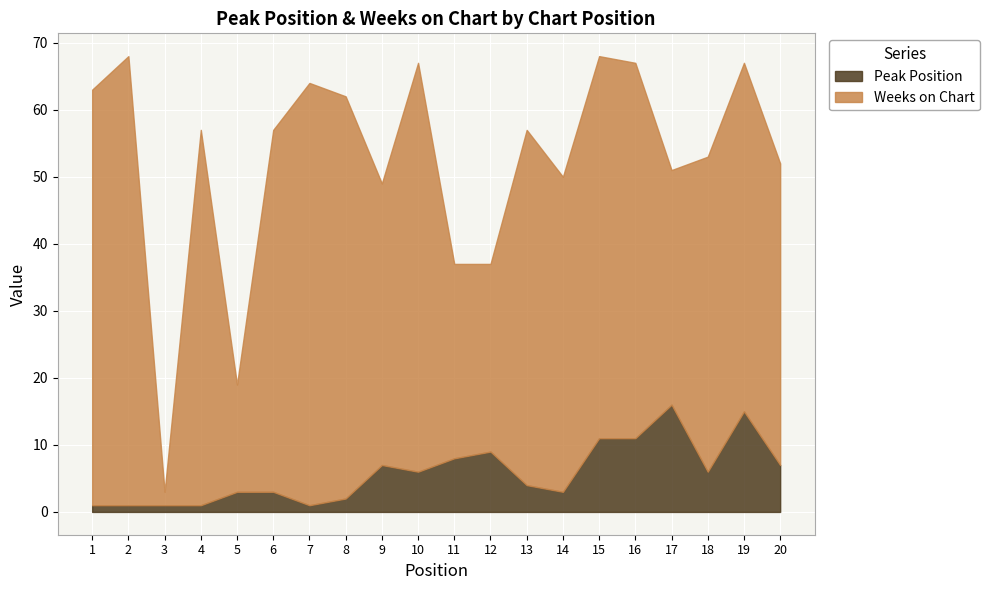

At which label does Weeks on Chart reach its peak?

2